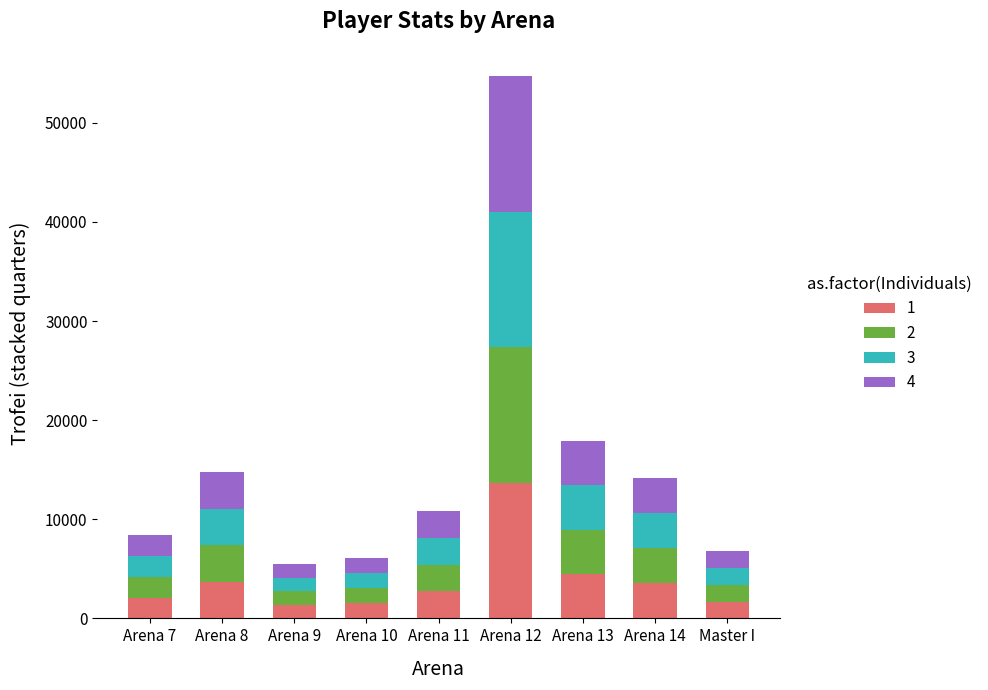

What is the lowest value of the 1 series?

1360